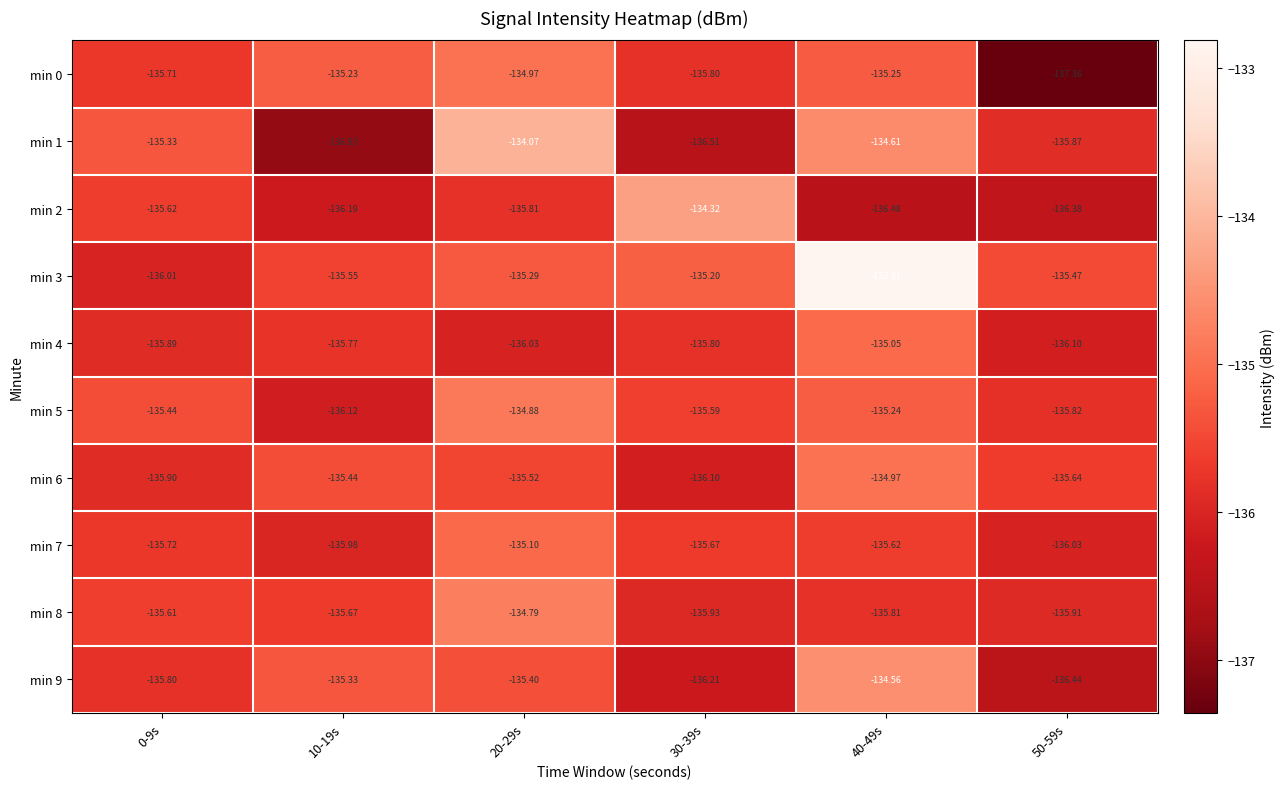

Which series has the largest range (max minus min)?

min 3